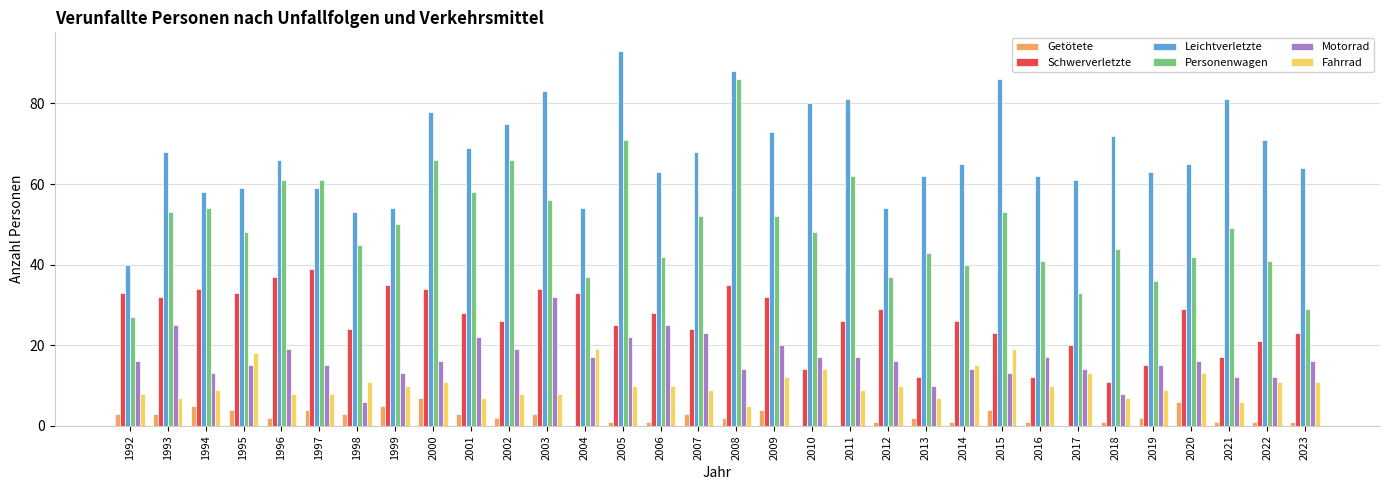

The Motorrad series shows 23 at 2007. True or false?

True